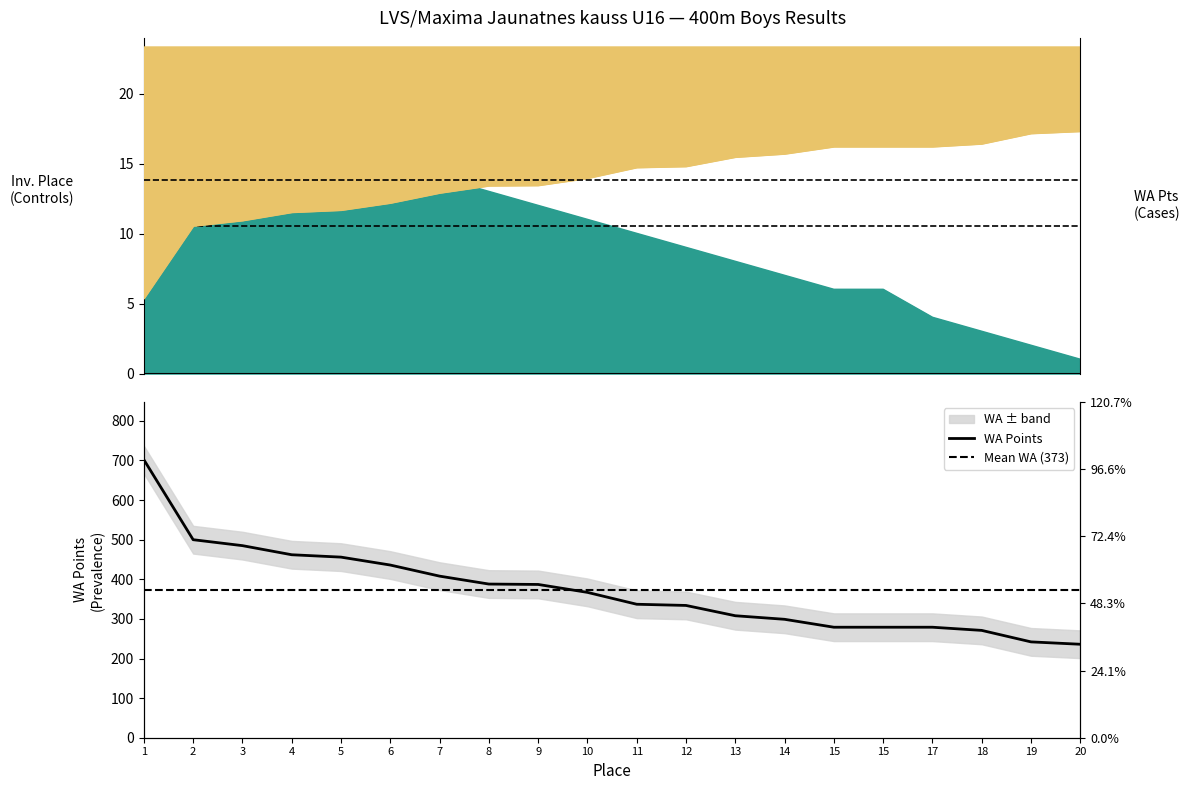

Is it true that WA Points equals 690 at 2?

False